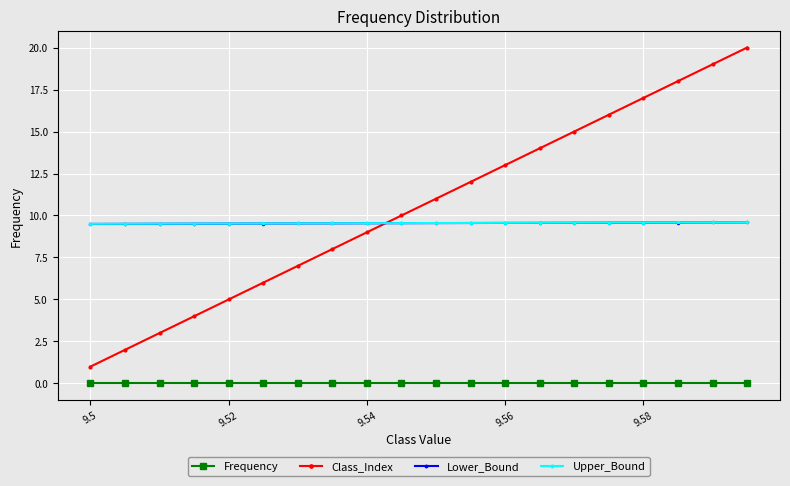

True or false: Frequency and Lower_Bound cross at least once.

False